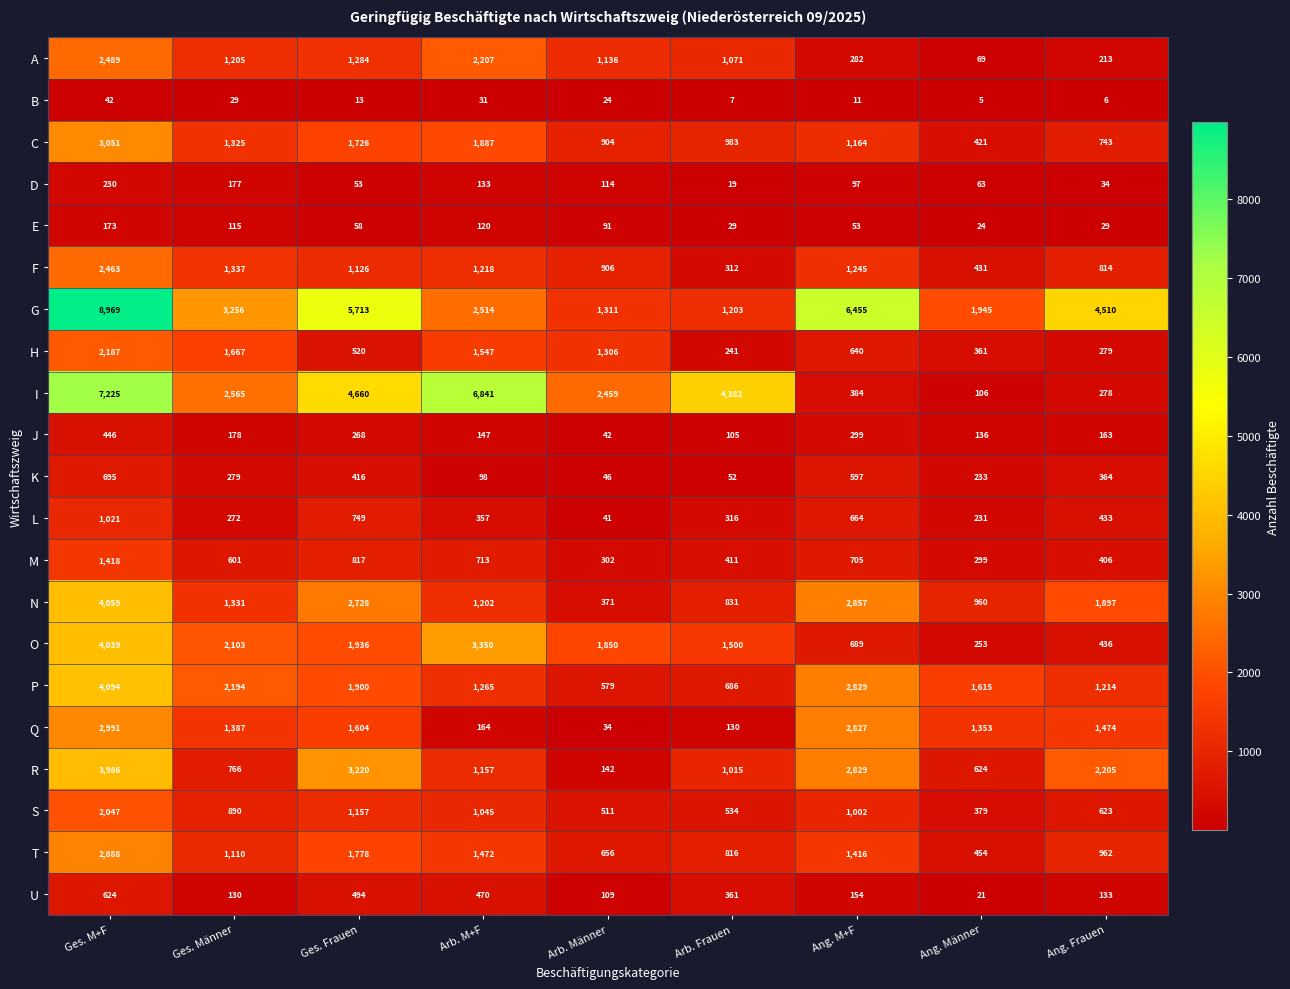

Which category has the highest value in the M series?

Ges. M+F